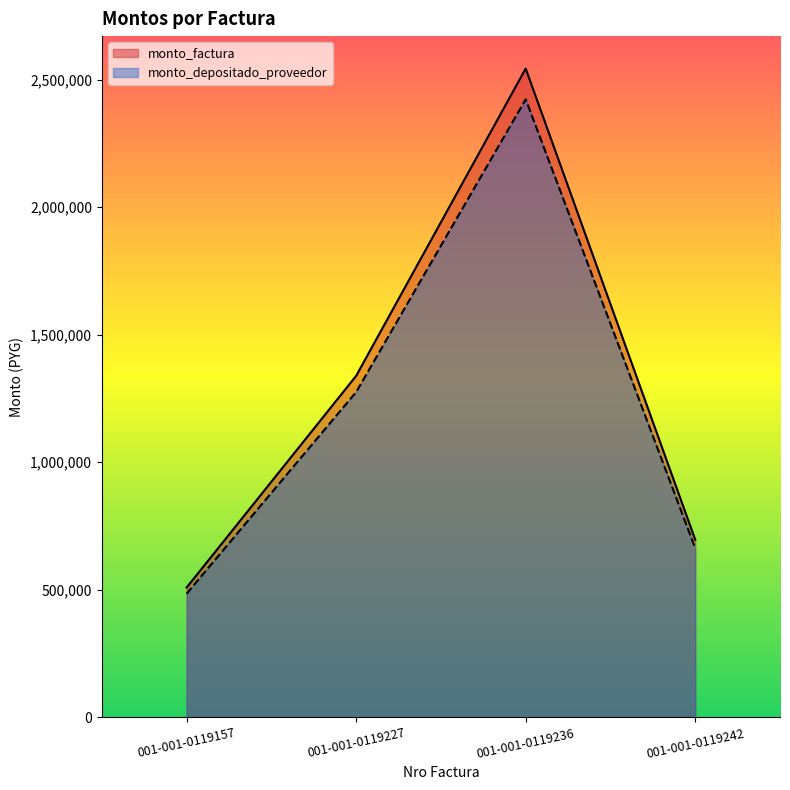

True or false: monto_factura has a value of 1339000 at 001-001-0119227.

True